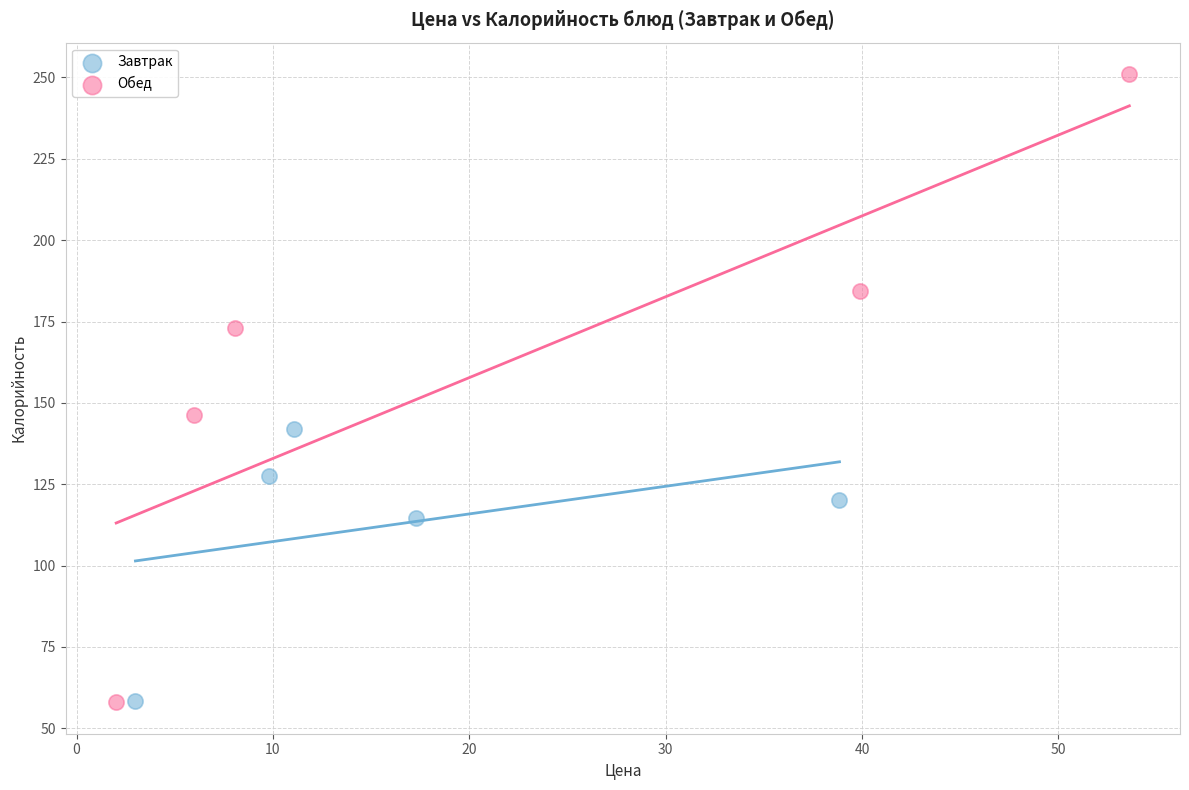

What are all the series names shown in the legend?

Завтрак, Обед